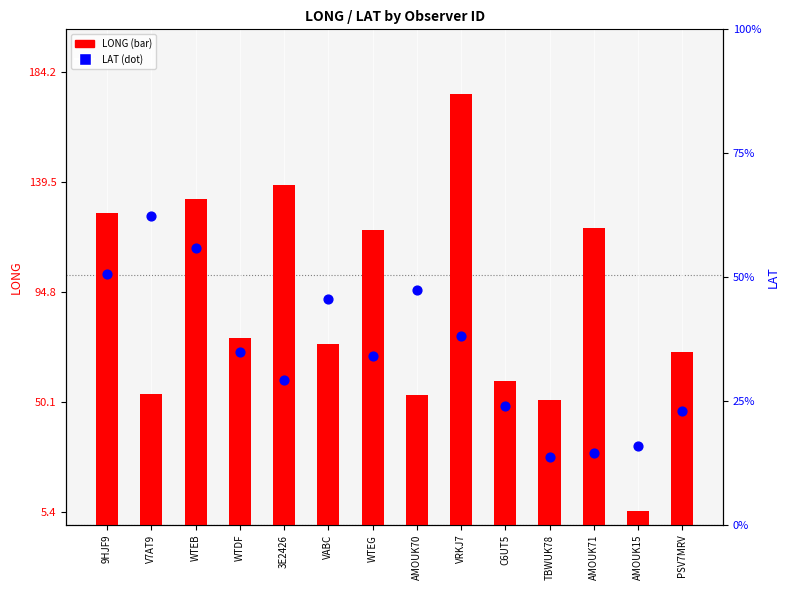

At how many categories does at least one series exceed 105?

6